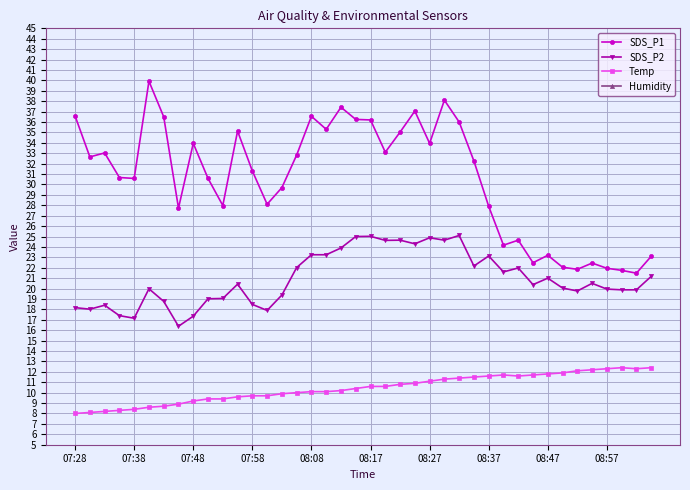

How many data points in SDS_P2 are above 20?

22